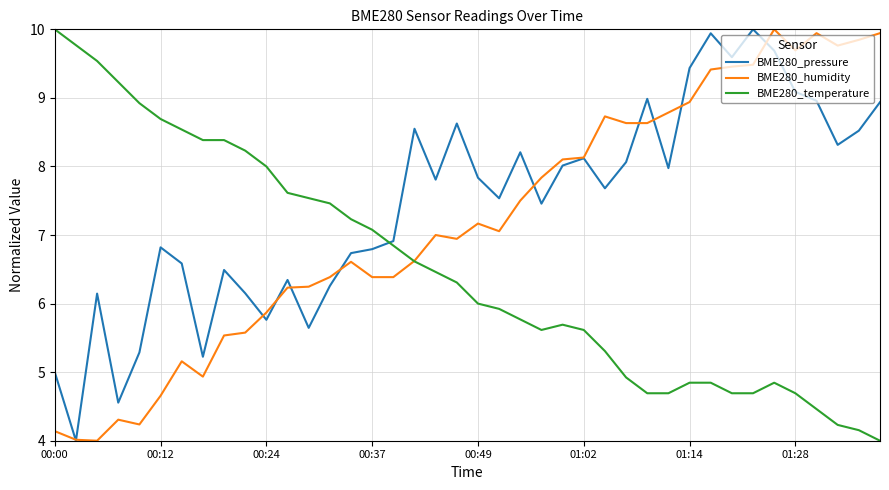

What is the smallest value displayed?

4.0